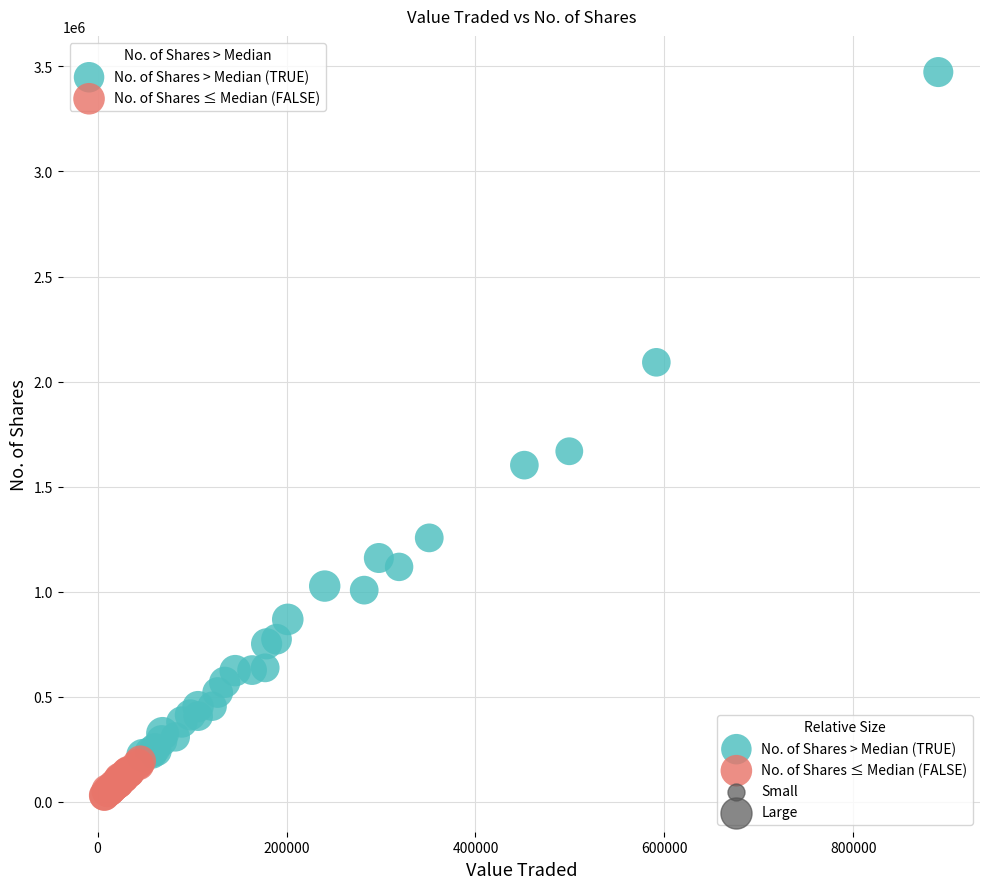

Which series has the largest Y range (max minus min)?

No. of Shares > Median (TRUE)